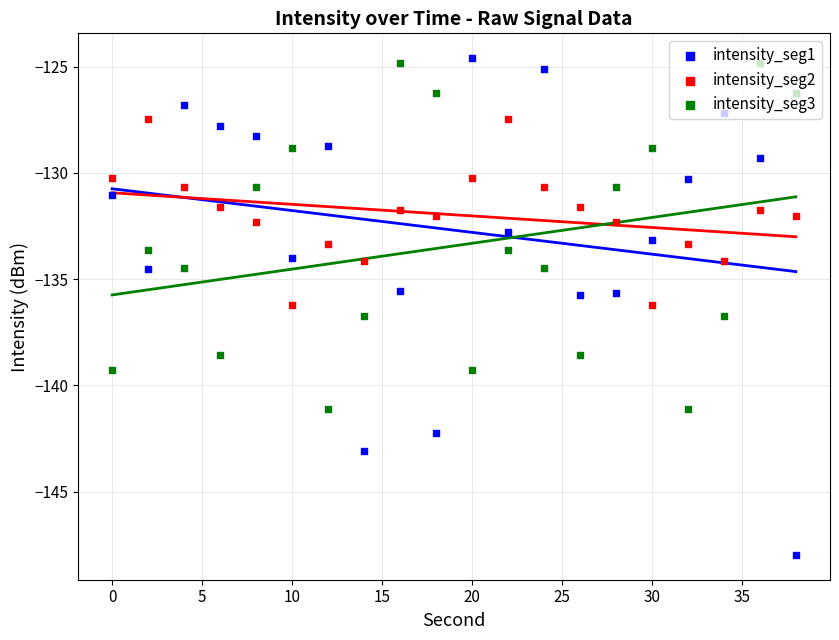

Which series reaches the maximum Y coordinate?

intensity_seg1